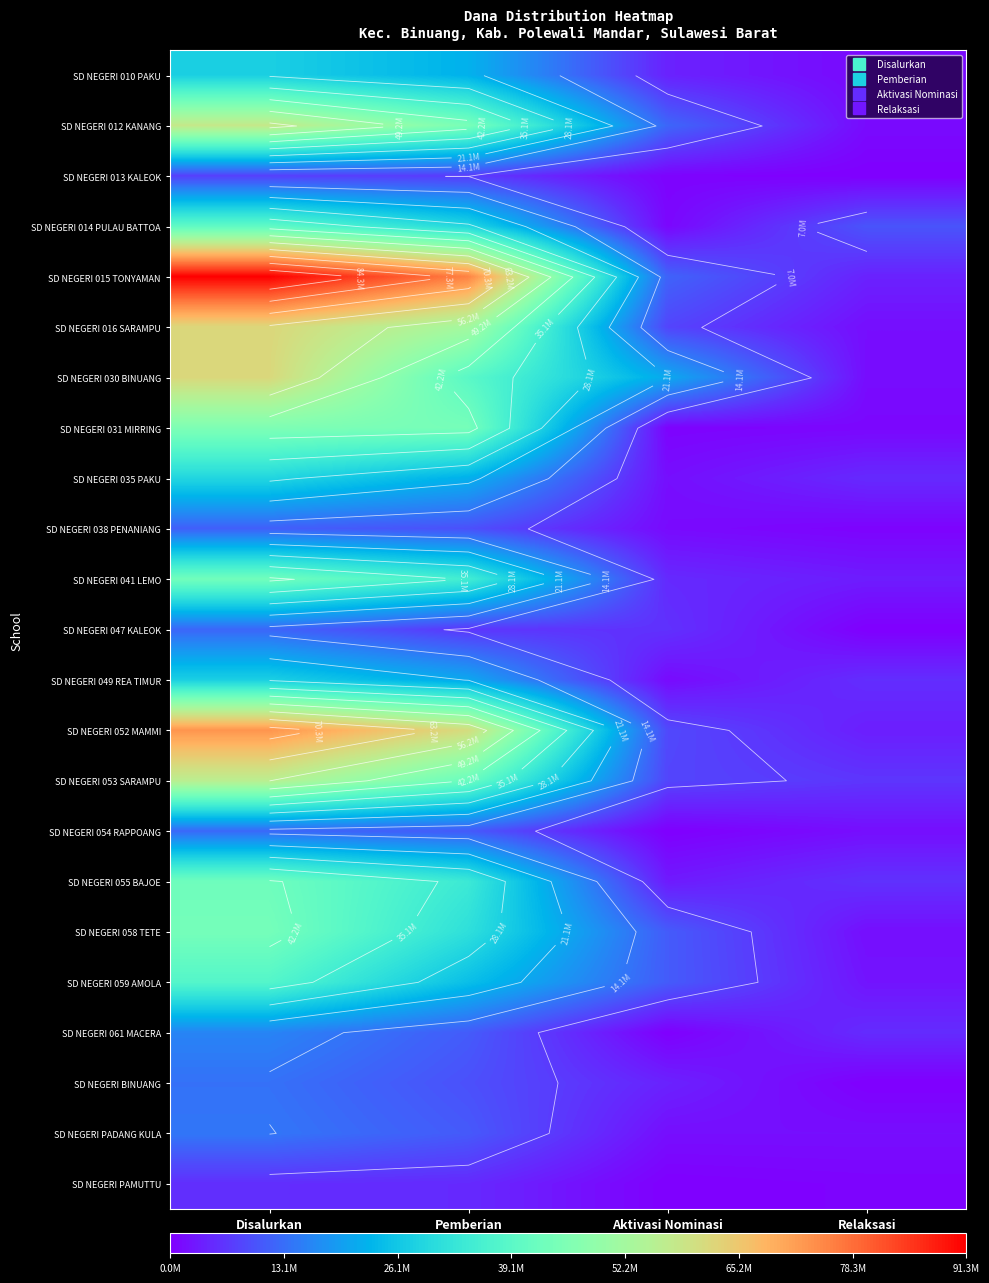

The value of SD NEGERI 059 AMOLA at Disalurkan is 38025000. True or false?

True